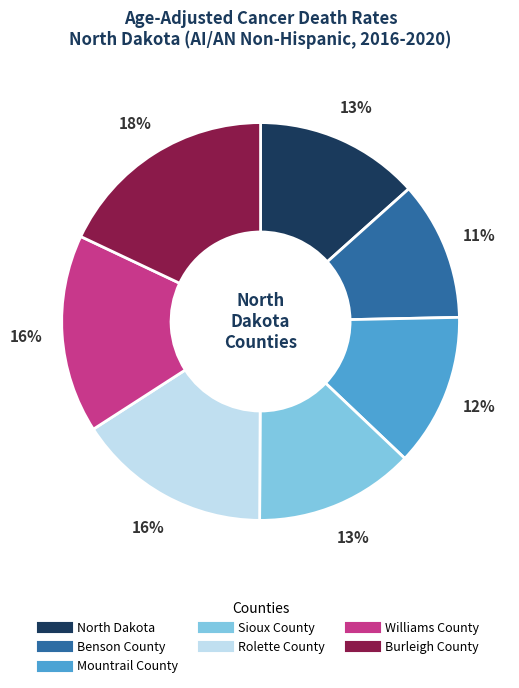

To the nearest percent, what is the difference between the largest and smallest slice percentages?

7%